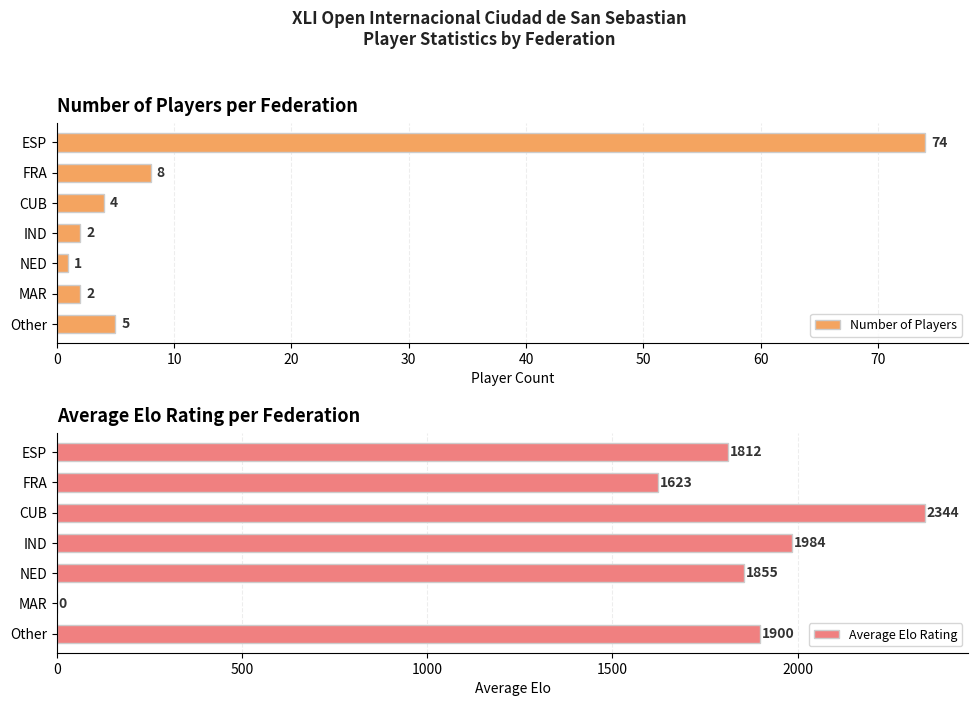

What is the difference between the maximum and second lowest values in the Average Elo Rating series?

721